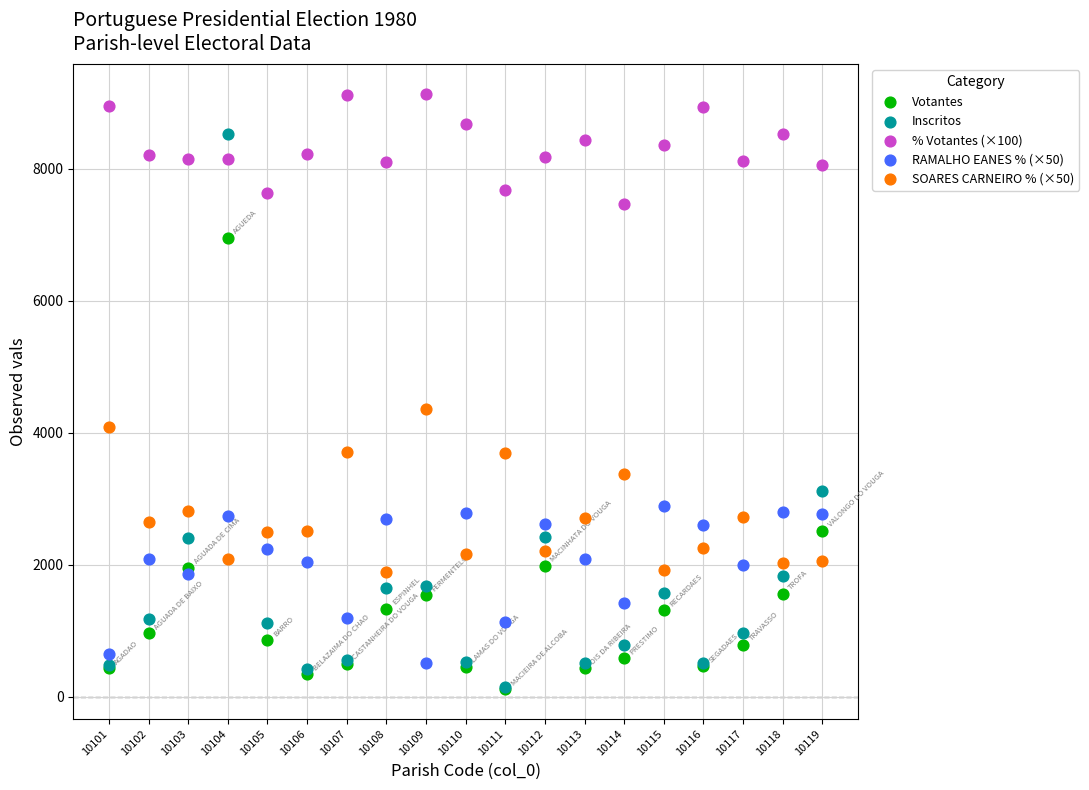

Across all series, what Y value is closest to 4627?

4366.5